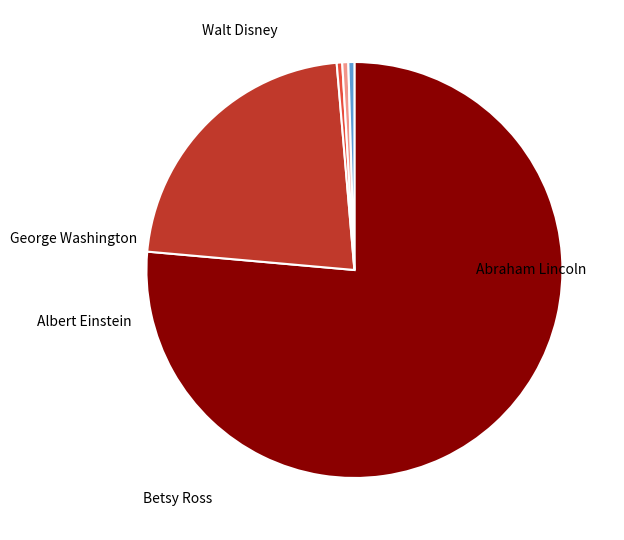

Which has a higher value, George Washington or Albert Einstein?

George Washington